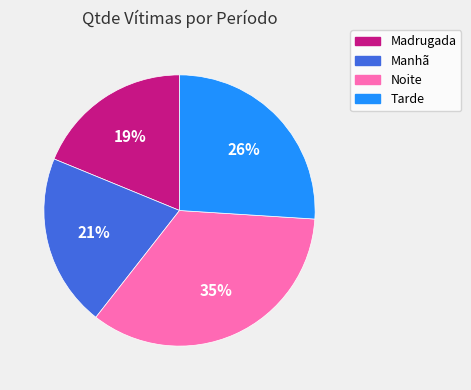

Is Manhã the majority of the pie?

No